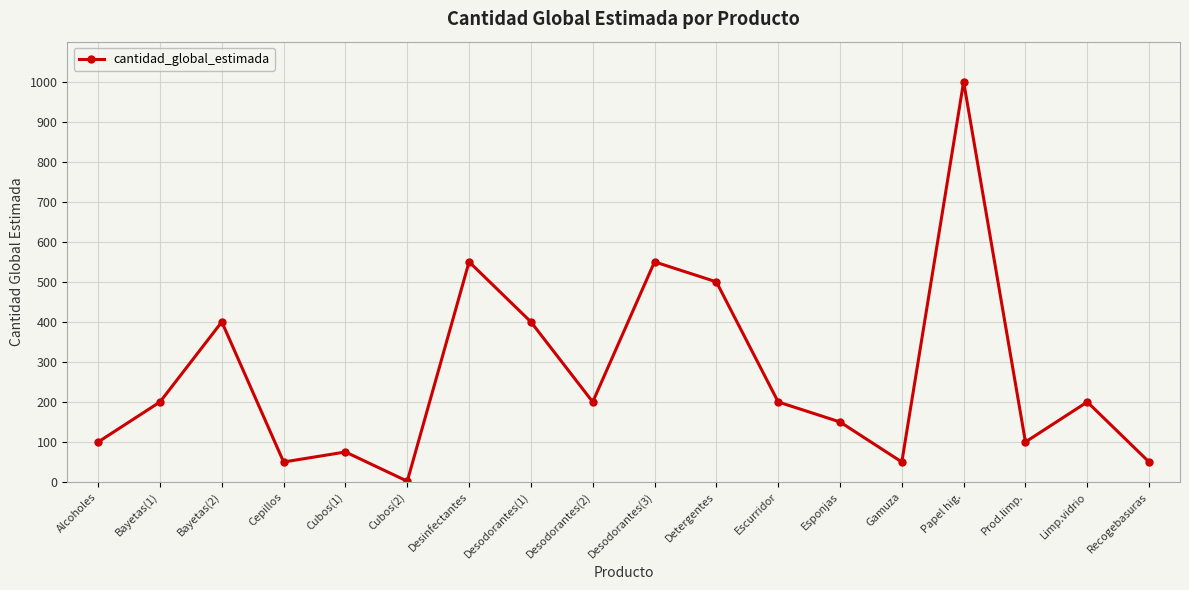

Between Cepillos and Limp.vidrio, which is larger?

Limp.vidrio